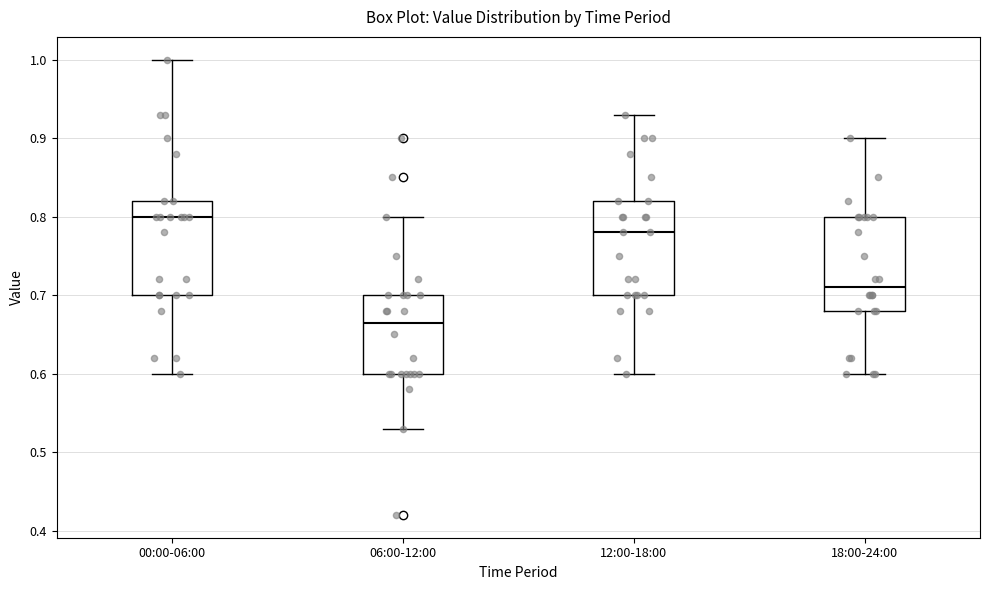

Reading left to right, transcribe this box plot: for each box, give where its median line is, the range the box spans, and where its two whiskers end, as read against the y-axis. The values are not printed on the chart, so give them approximately, as read against the axis.

00:00-06:00: median 0.80, box 0.70 to 0.82, whiskers 0.60 to 1.00
06:00-12:00: median 0.67, box 0.60 to 0.70, whiskers 0.53 to 0.80
12:00-18:00: median 0.78, box 0.70 to 0.82, whiskers 0.60 to 0.93
18:00-24:00: median 0.71, box 0.68 to 0.80, whiskers 0.60 to 0.90